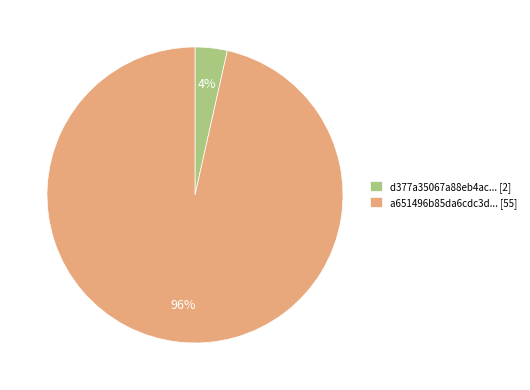

Rank the categories by value from lowest to highest.

d377a35067a88eb4ac... [2], a651496b85da6cdc3d... [55]